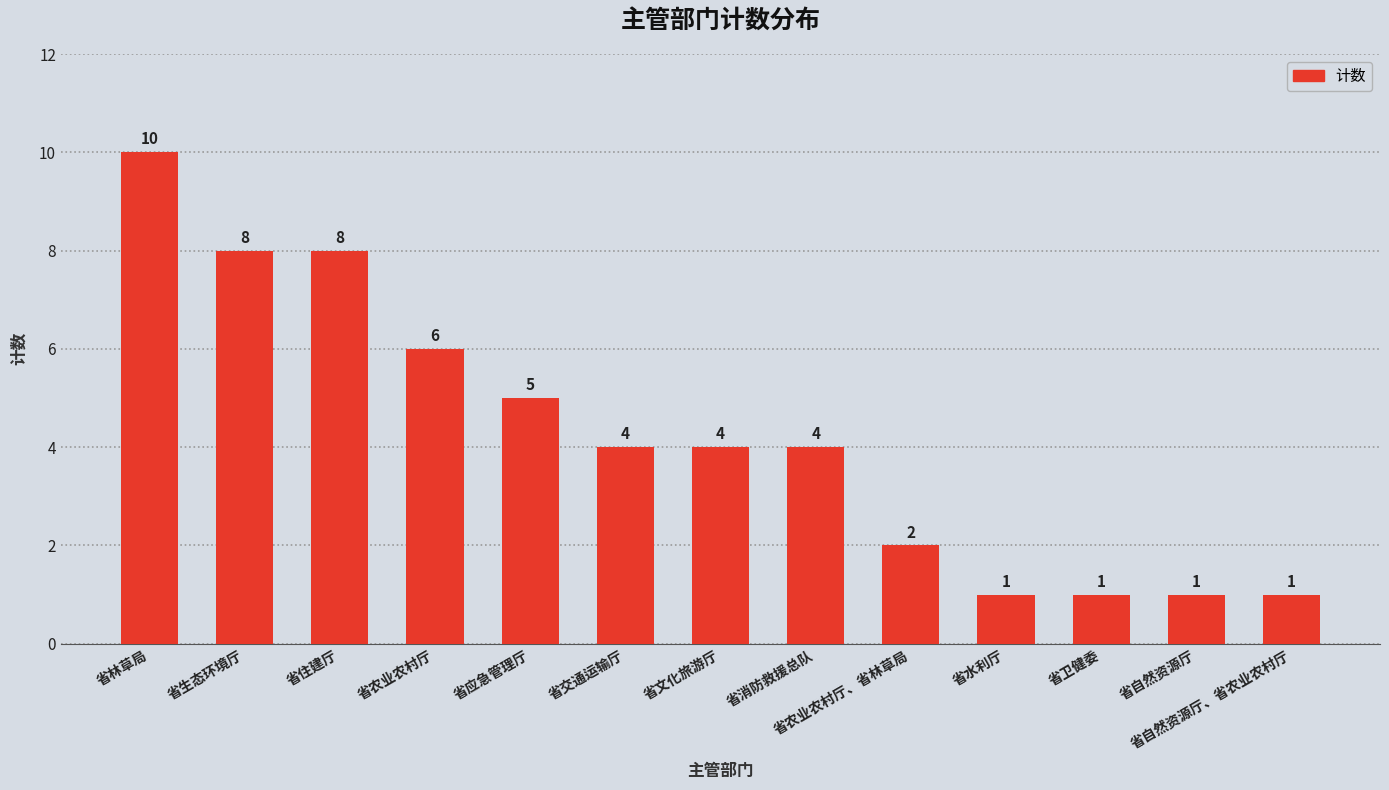

At which label does the data first exceed 4?

省林草局